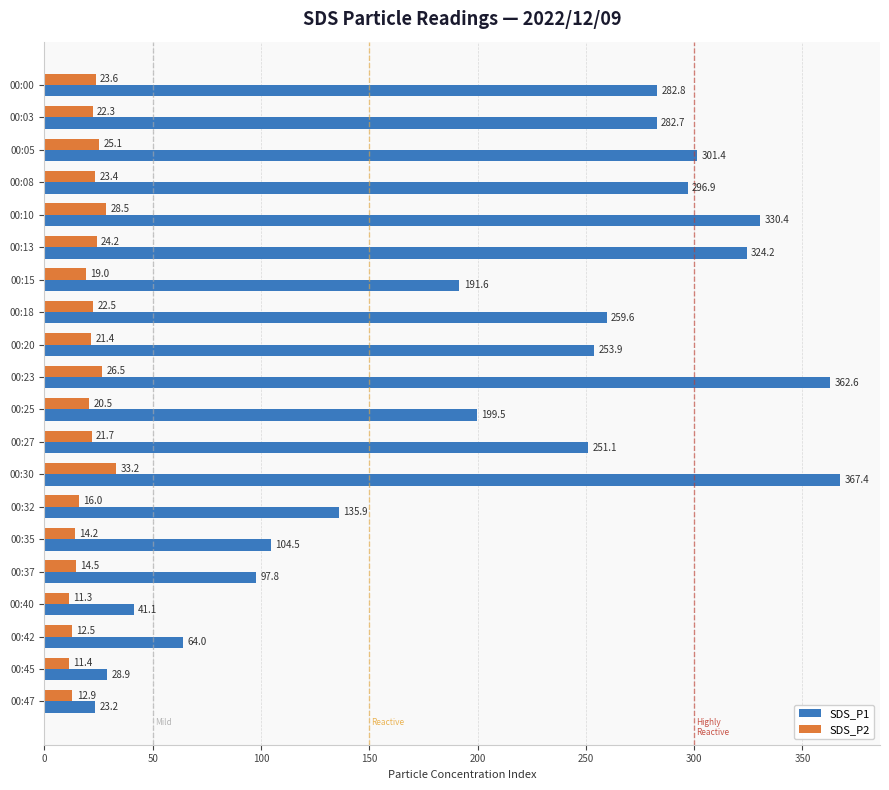

The SDS_P1 series shows 282.8 at 00:00. True or false?

True